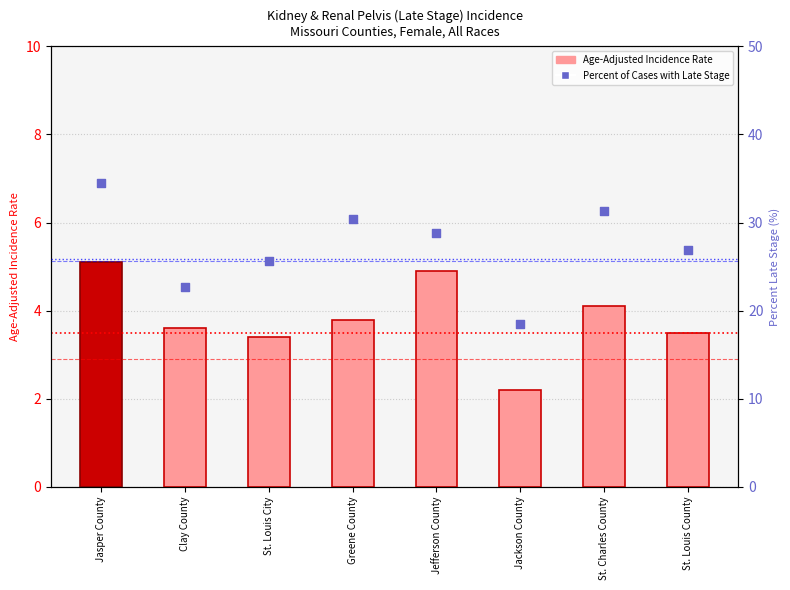

Is the value of Percent of Cases with Late Stage at St. Charles County greater than the value of Age-Adjusted Incidence Rate at Jackson County?

Yes